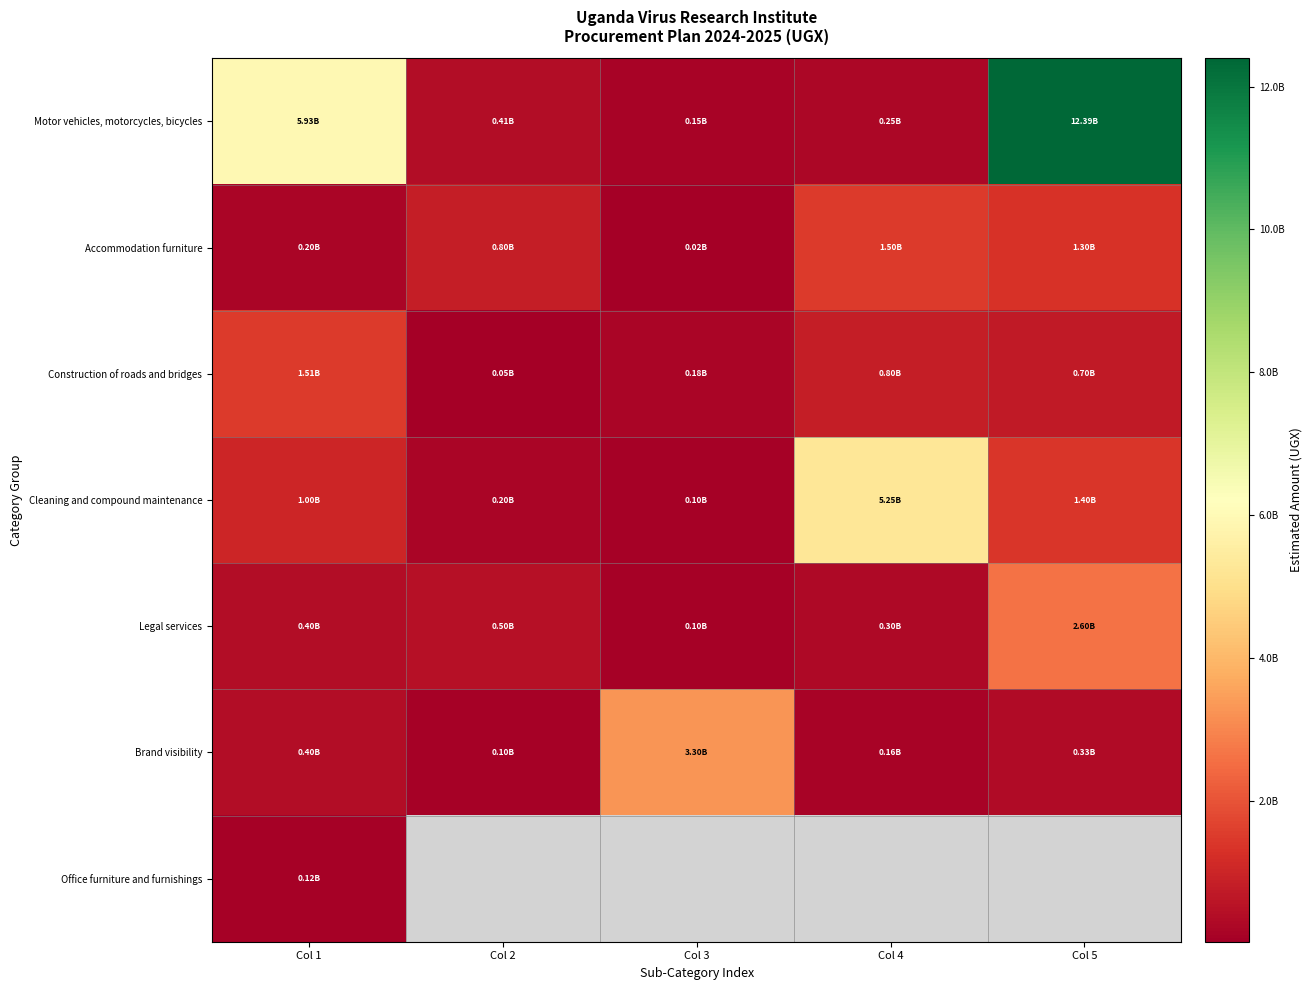

How many series are shown in this chart?

7